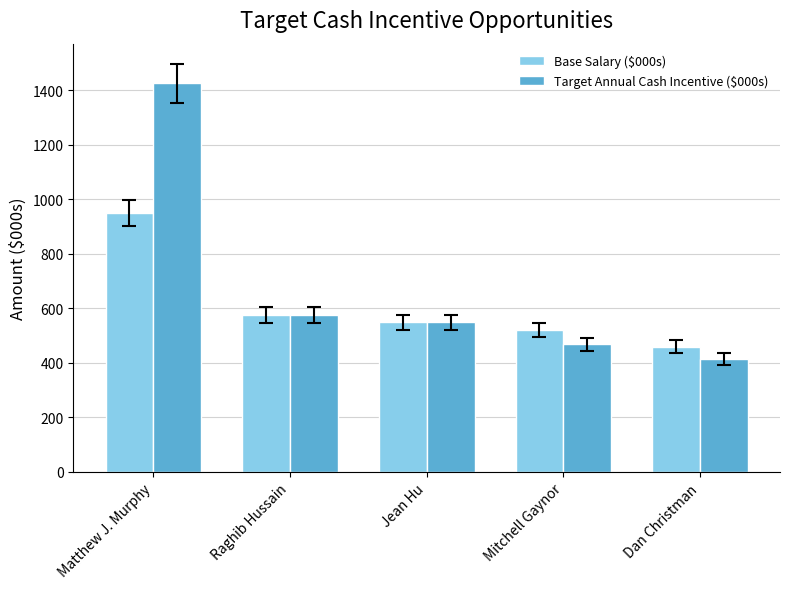

Which series changed the most between Matthew J. Murphy and Dan Christman?

Target Annual Cash Incentive ($000s)